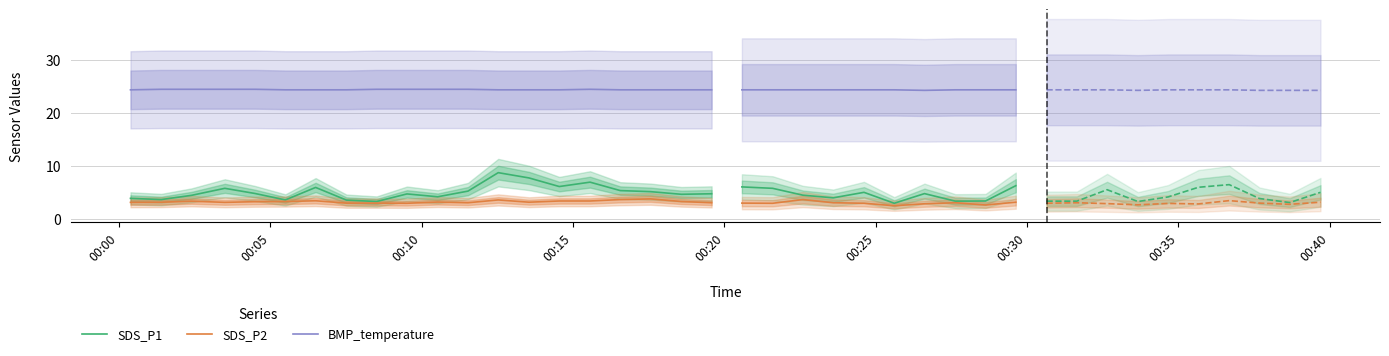

What are all the series names shown in the legend?

SDS_P1, SDS_P2, BMP_temperature